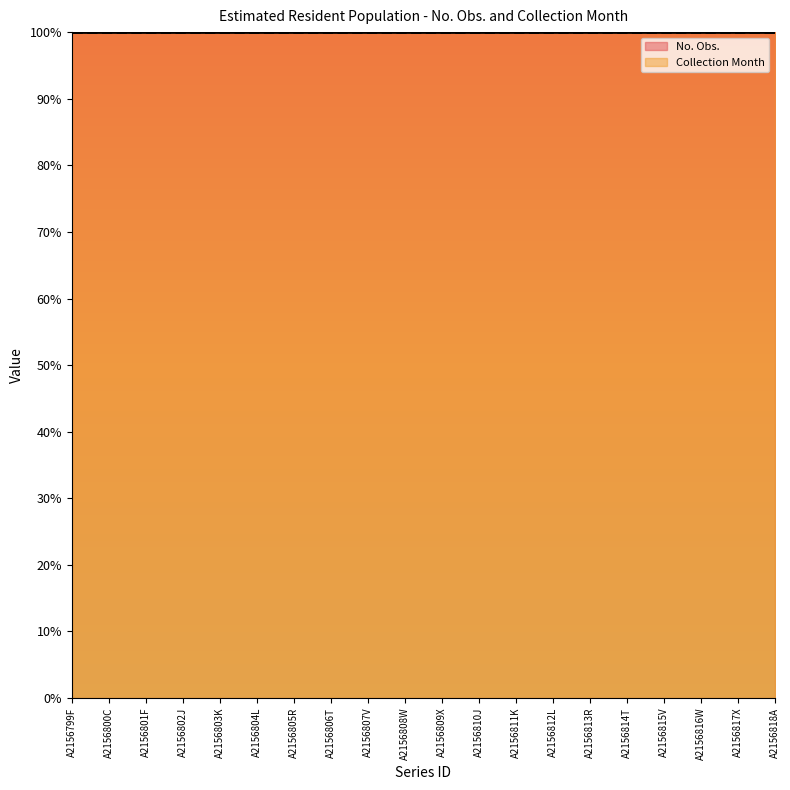

The Collection Month series shows 12 at A2156804L. True or false?

True